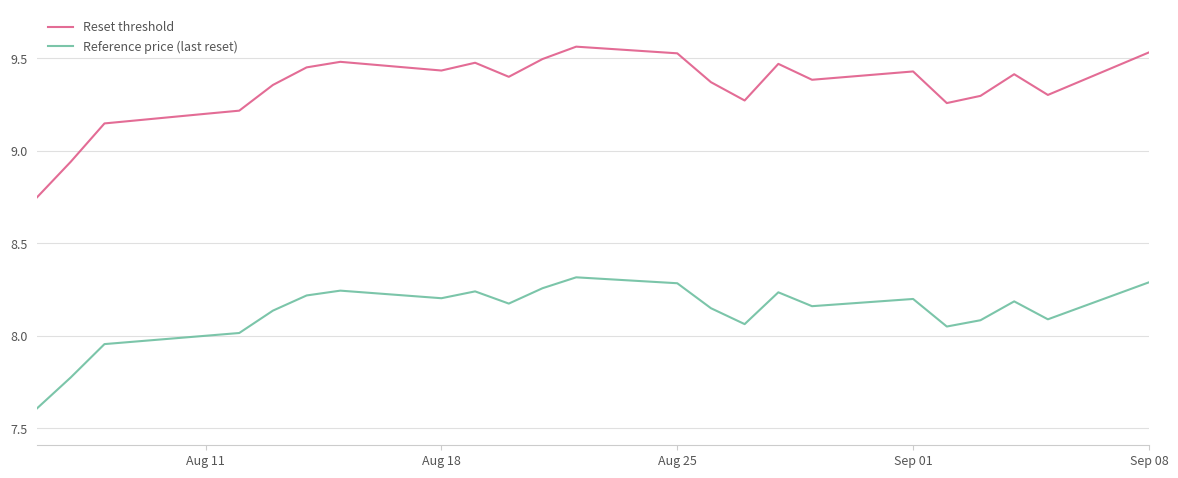

What are all the series names shown in the legend?

Reset threshold, Reference price (last reset)